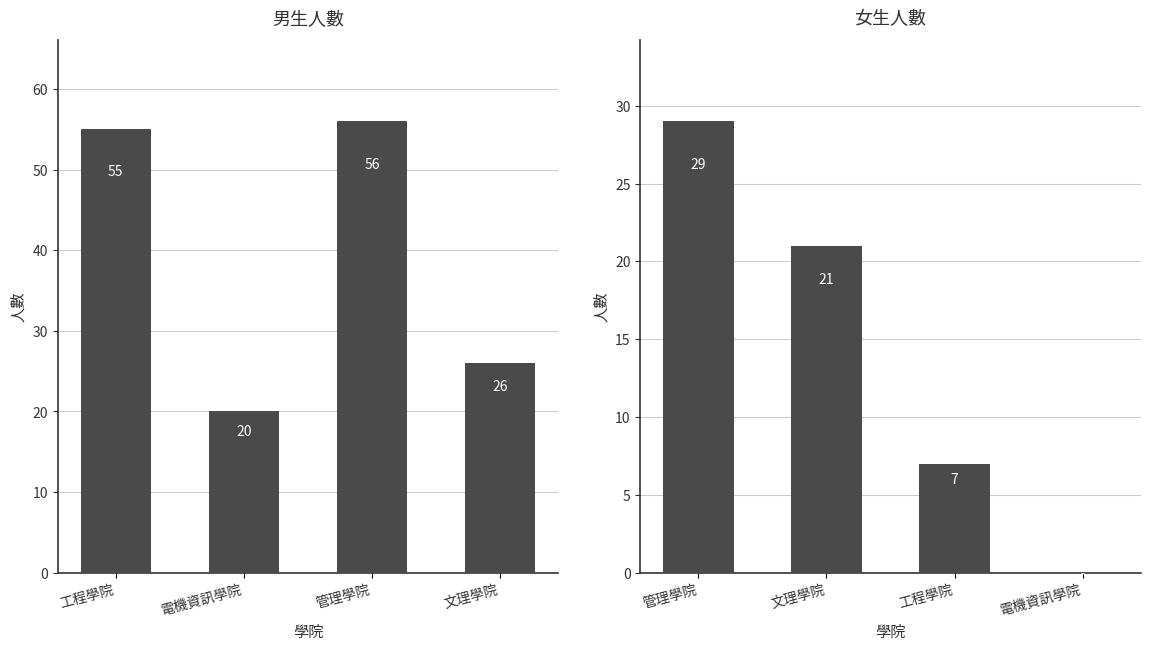

What is the average value of the 男生 series?

39